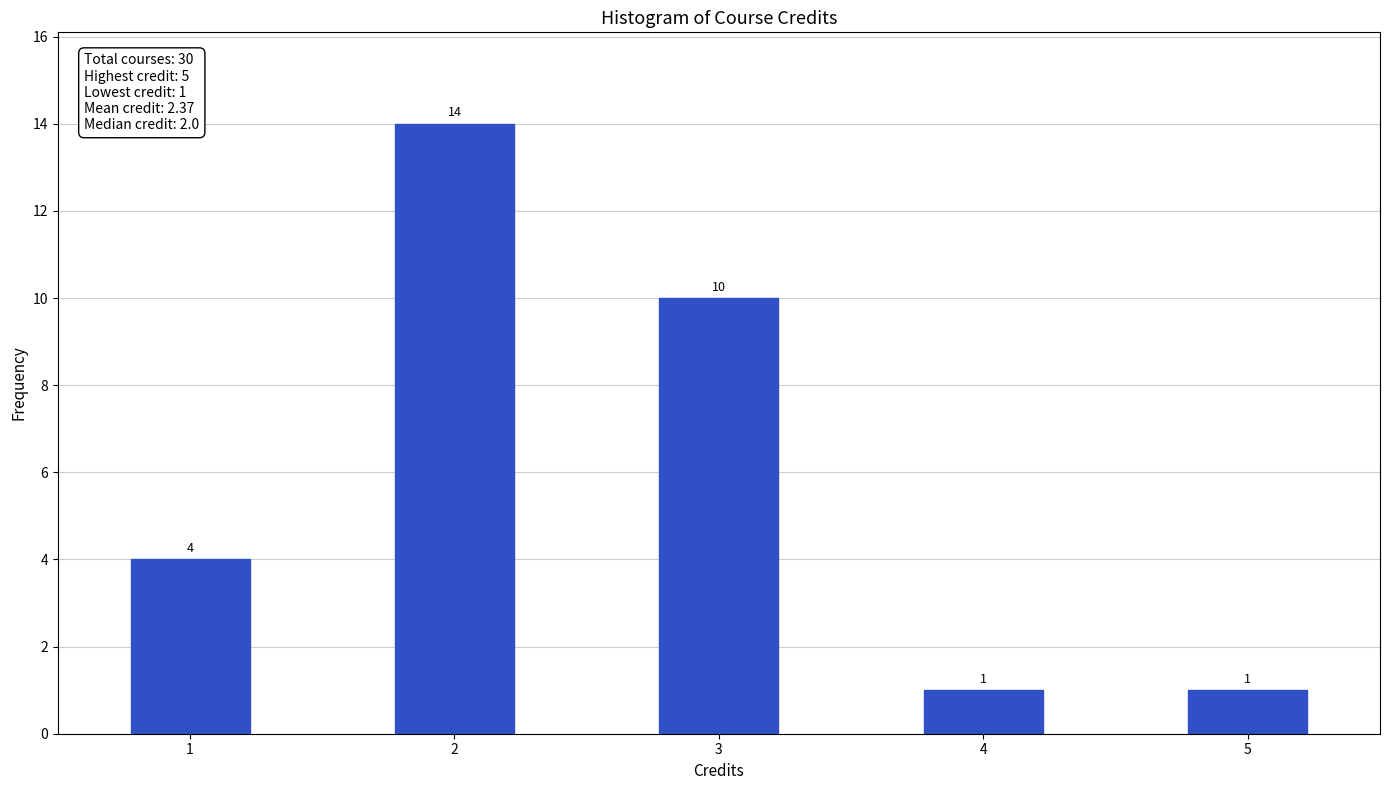

Reading left to right, extract all data points from this chart.

1=4	2=14	3=10	4=1	5=1